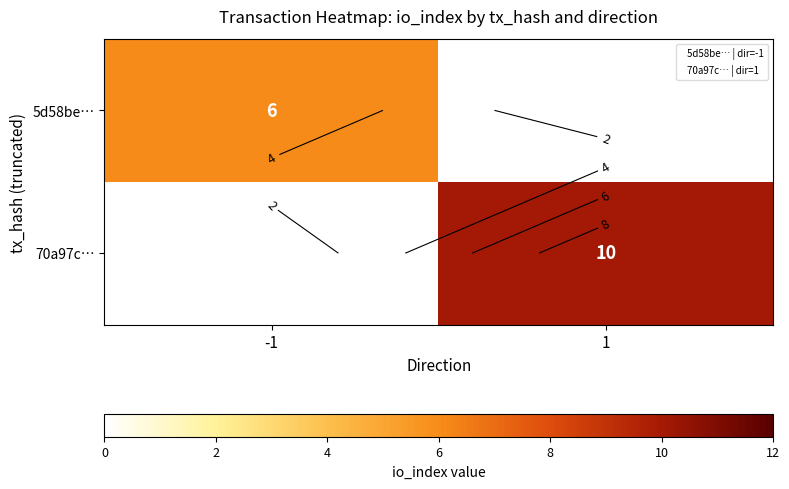

How many positive values does the 5d58be… series have?

1